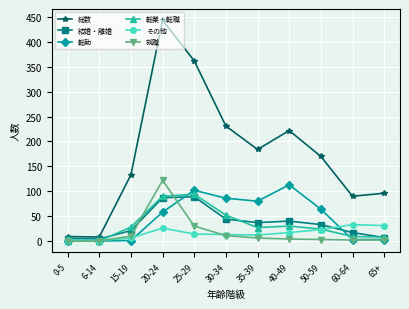

True or false: 就職 and 転勤 cross at least once.

True